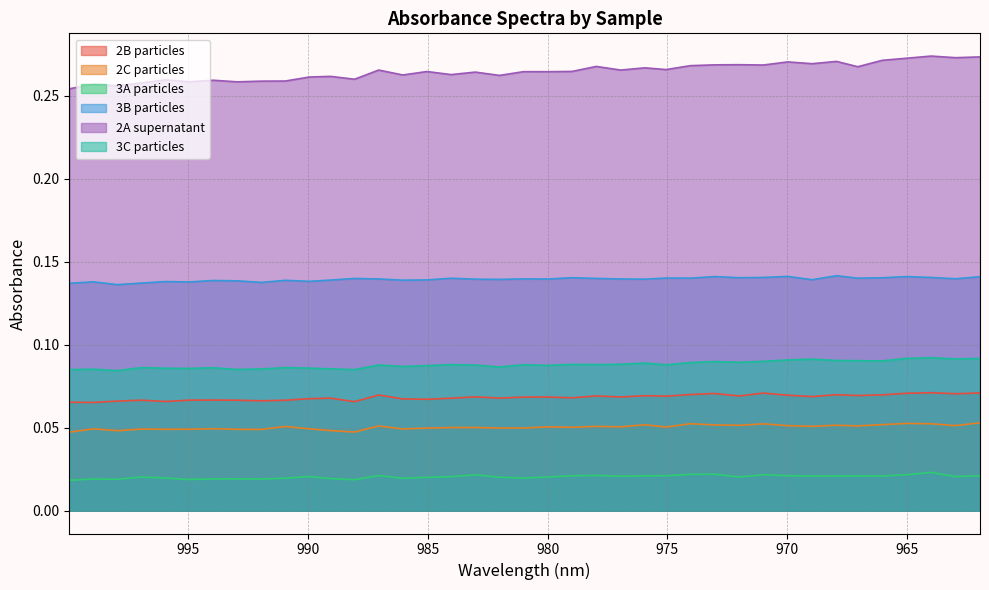

What is the average value of the 3B particles series?

0.1